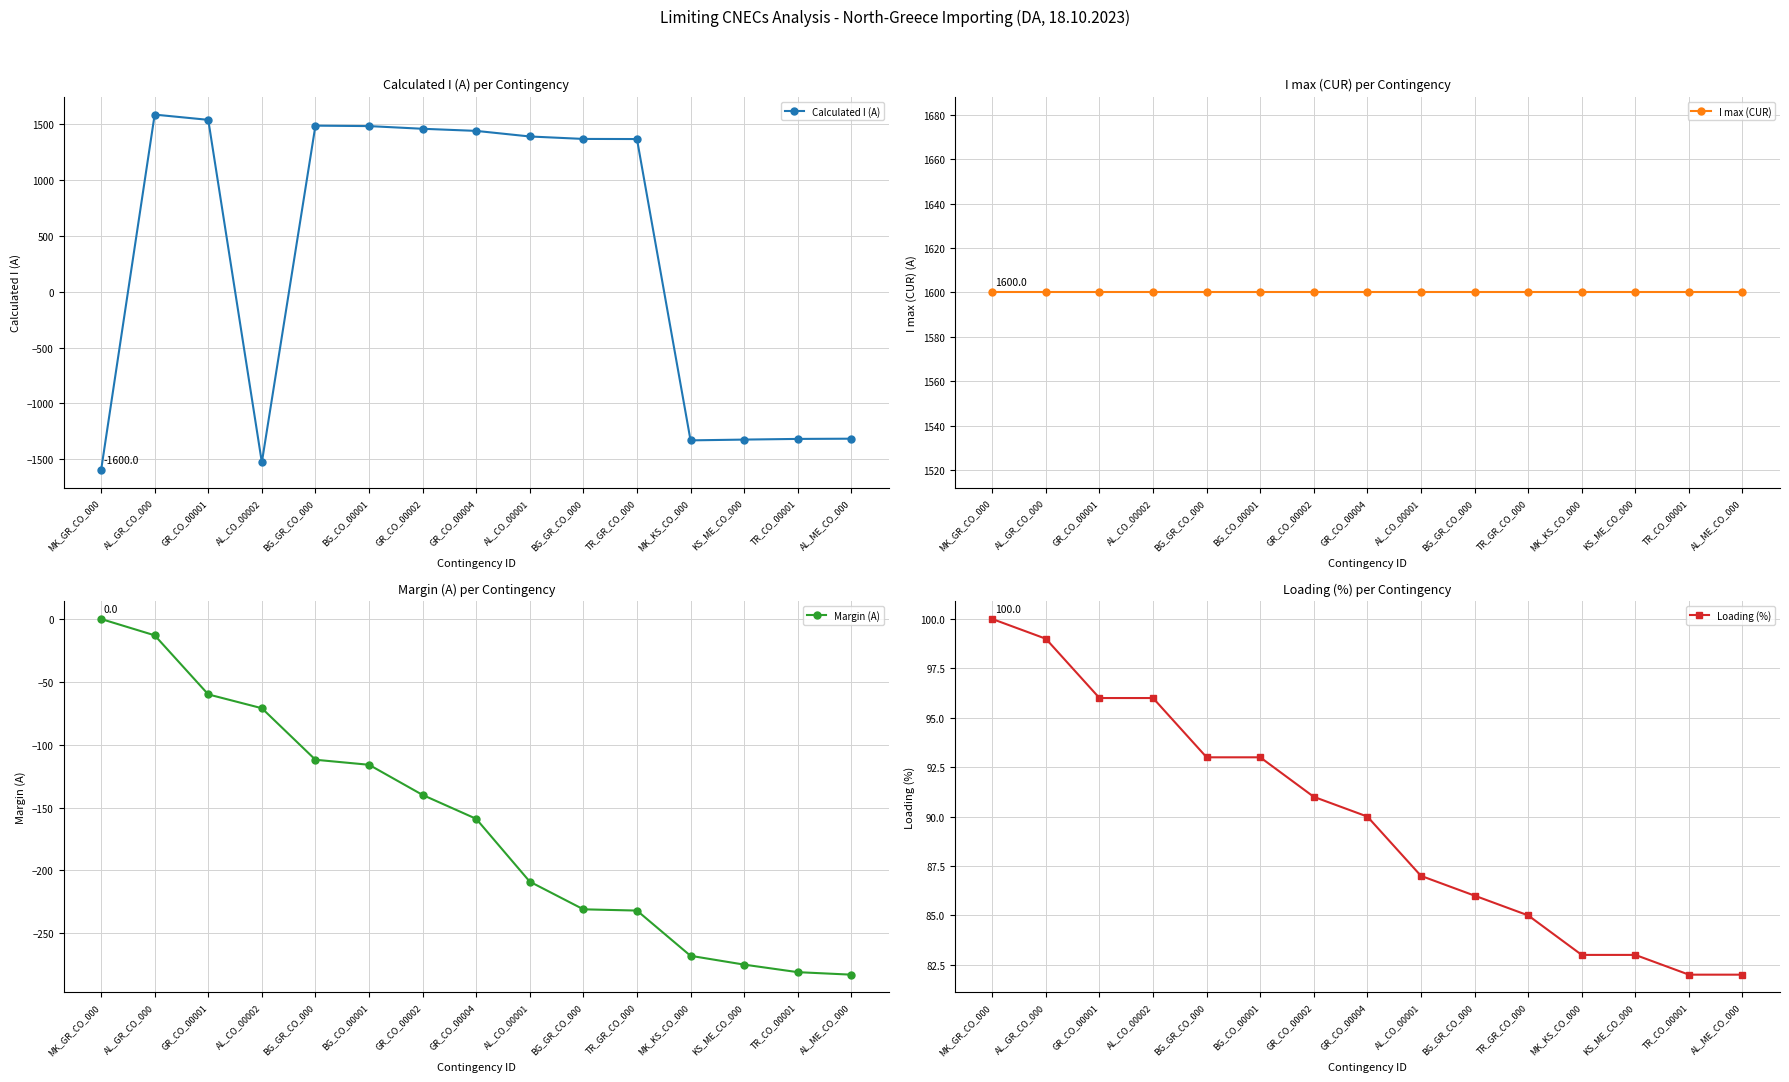

At how many categories does at least one series exceed 776?

15